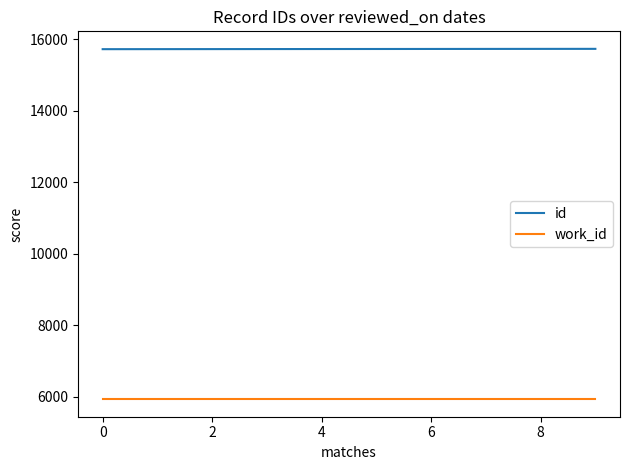

Count the id values in the range 15731 to 15736.

6